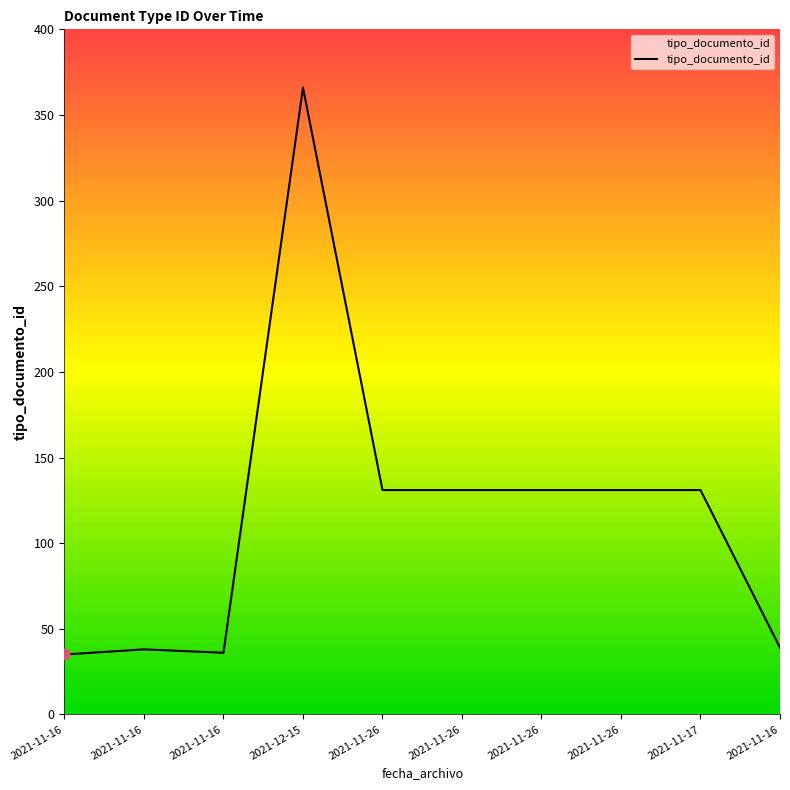

Does the chart have visible grid lines?

No